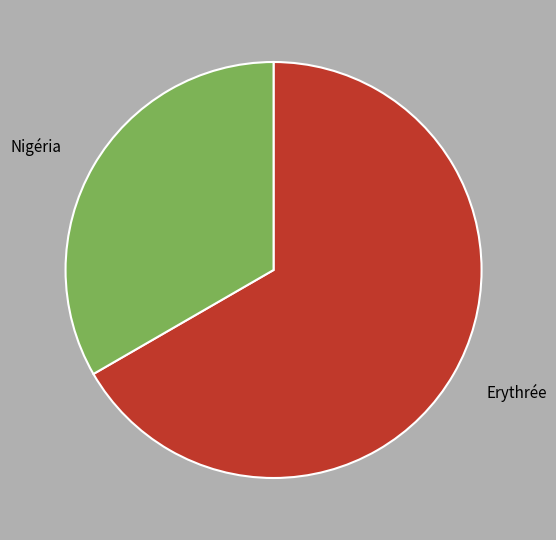

Combined, do Erythrée and Nigéria account for over 50%?

Yes